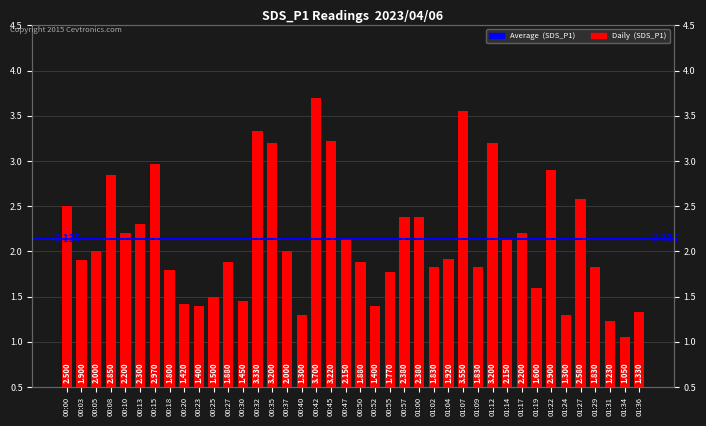

Does the chart contain any negative values?

No